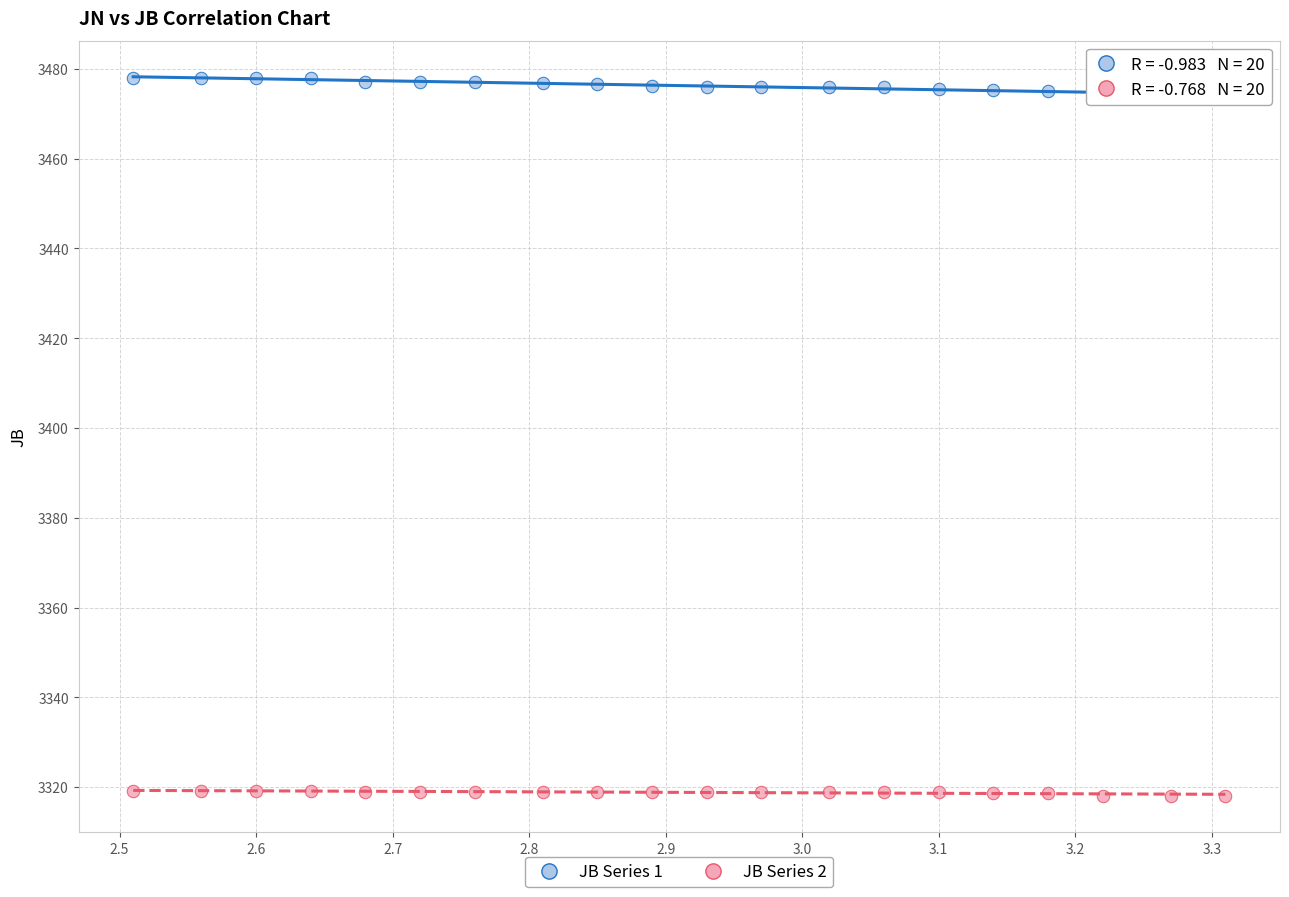

Across all data points, what is the range of X values (max minus min)?

0.8